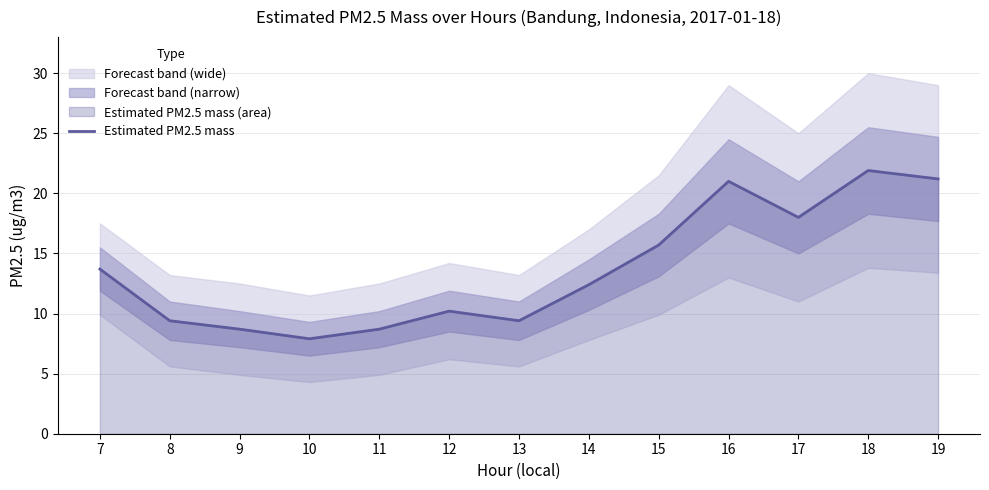

What is the value of the 6th point from the left?

10.2